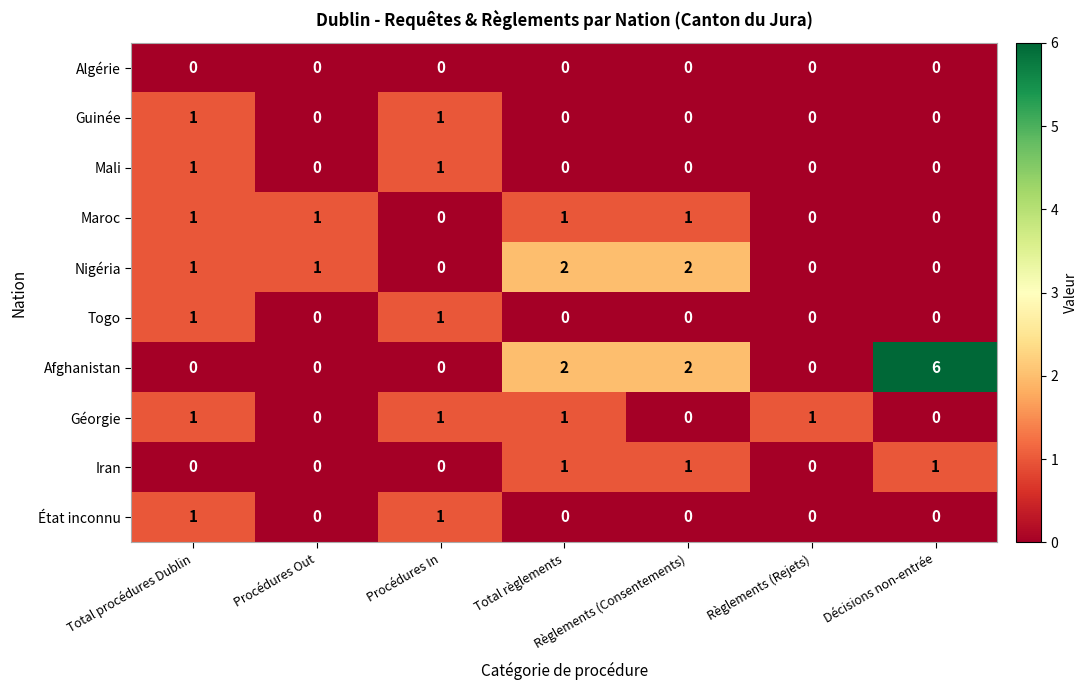

Count the Afghanistan values in the range 0 to 2.

6